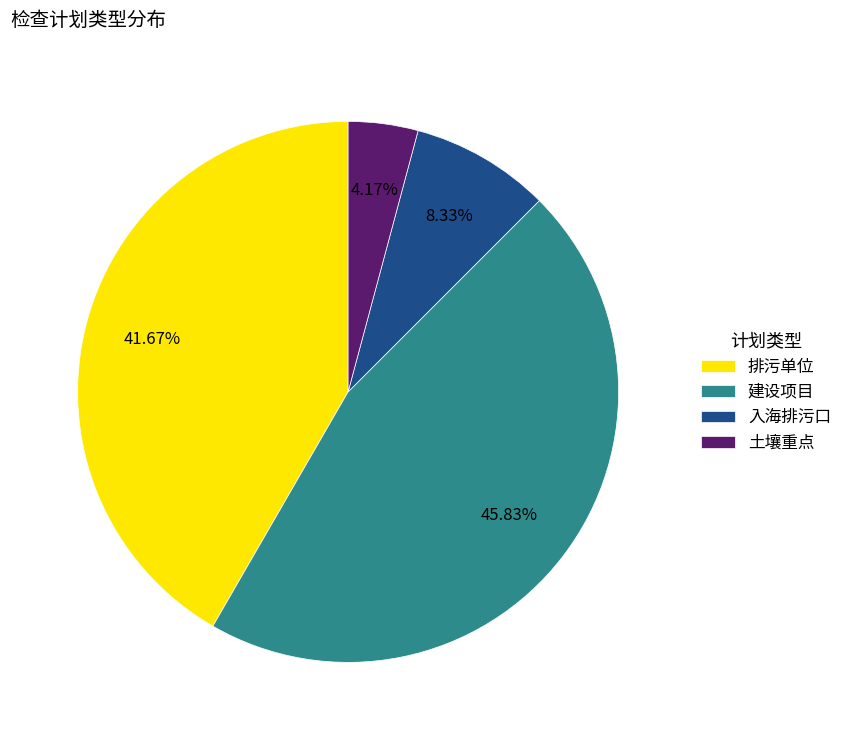

Does any single category account for the majority?

No